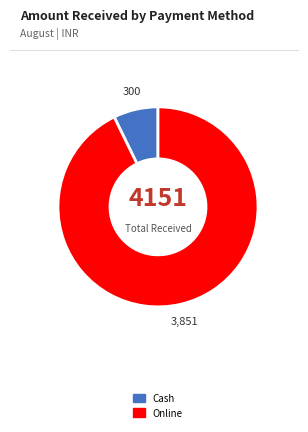

Is it true that Cash is 21% of the pie?

False